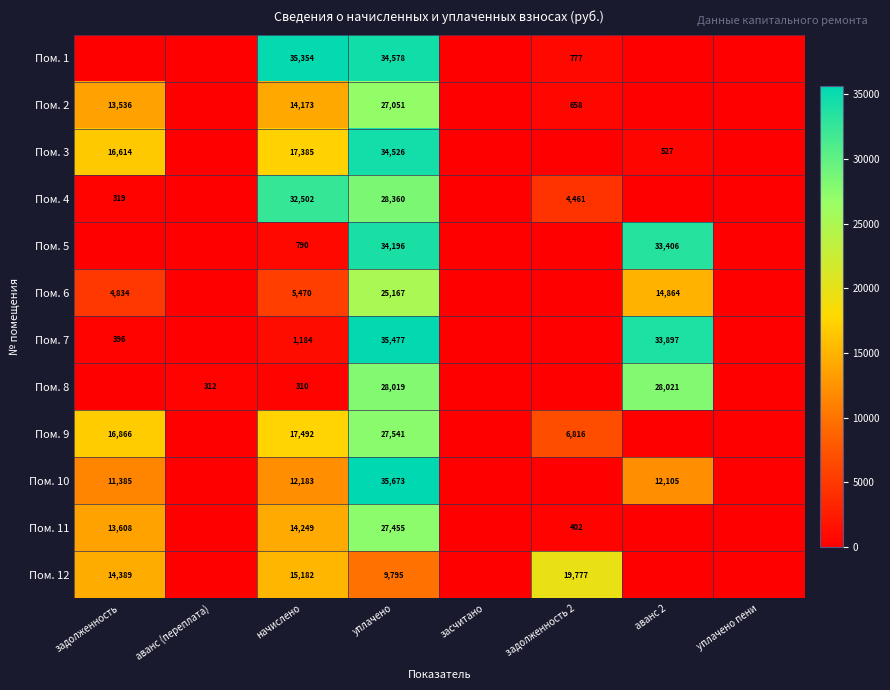

True or false: Пом. 4 has a value of 19072 at начислено.

False